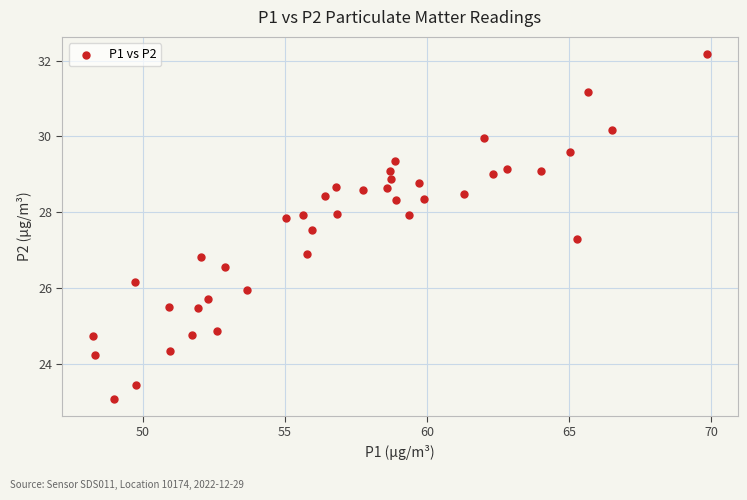

What is the range of X values (max minus min)?

21.6